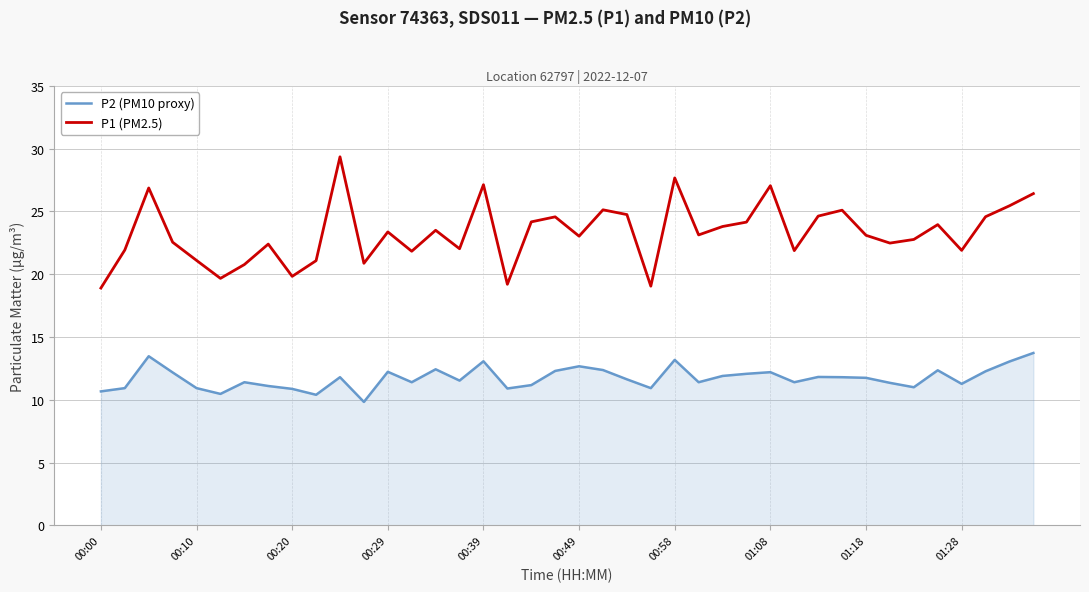

Which series has the largest total across all categories?

P1 (PM2.5)